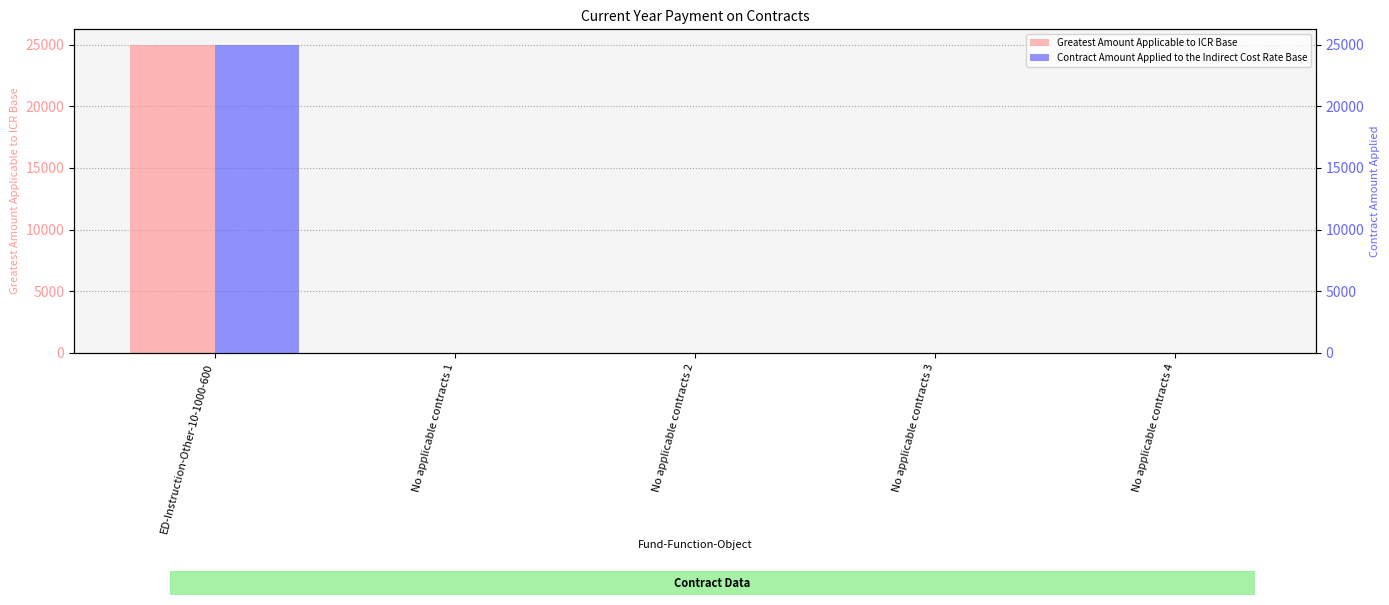

Is it true that Greatest Amount Applicable to ICR Base equals 0 at No applicable contracts 1?

True